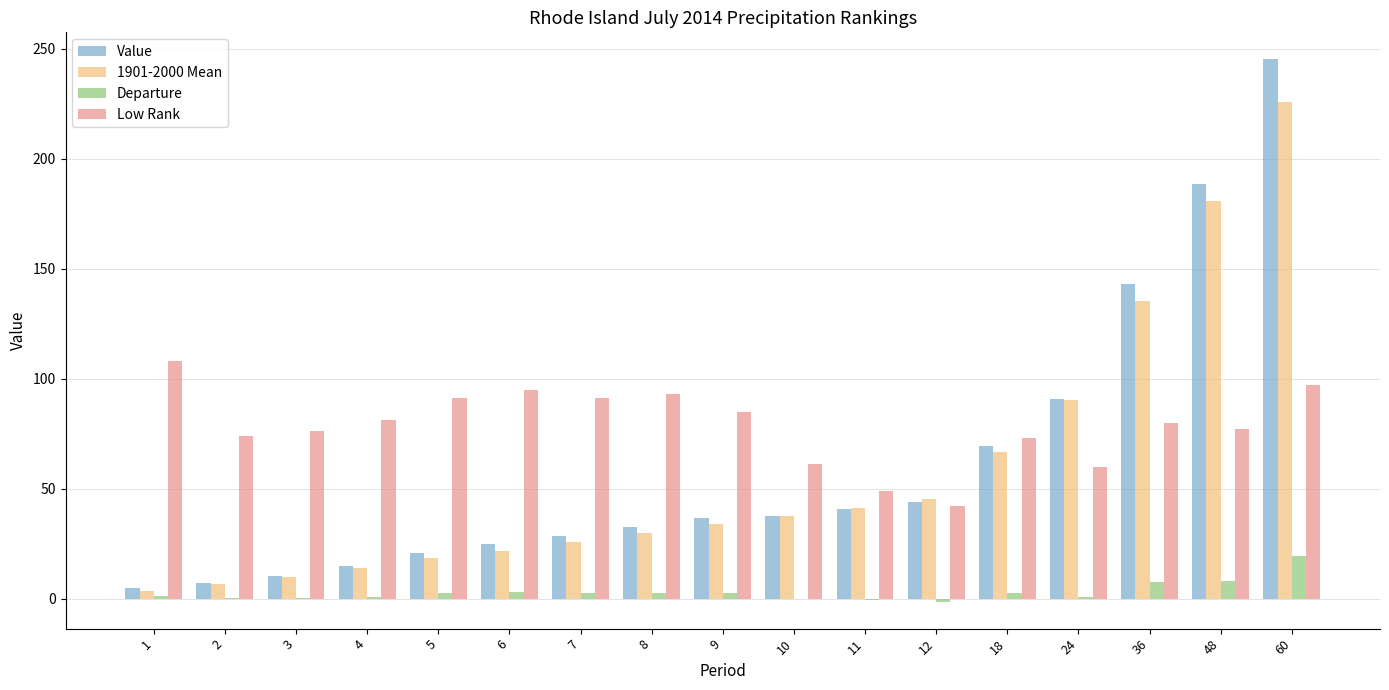

The value of Value at 5 is 20.7. True or false?

True